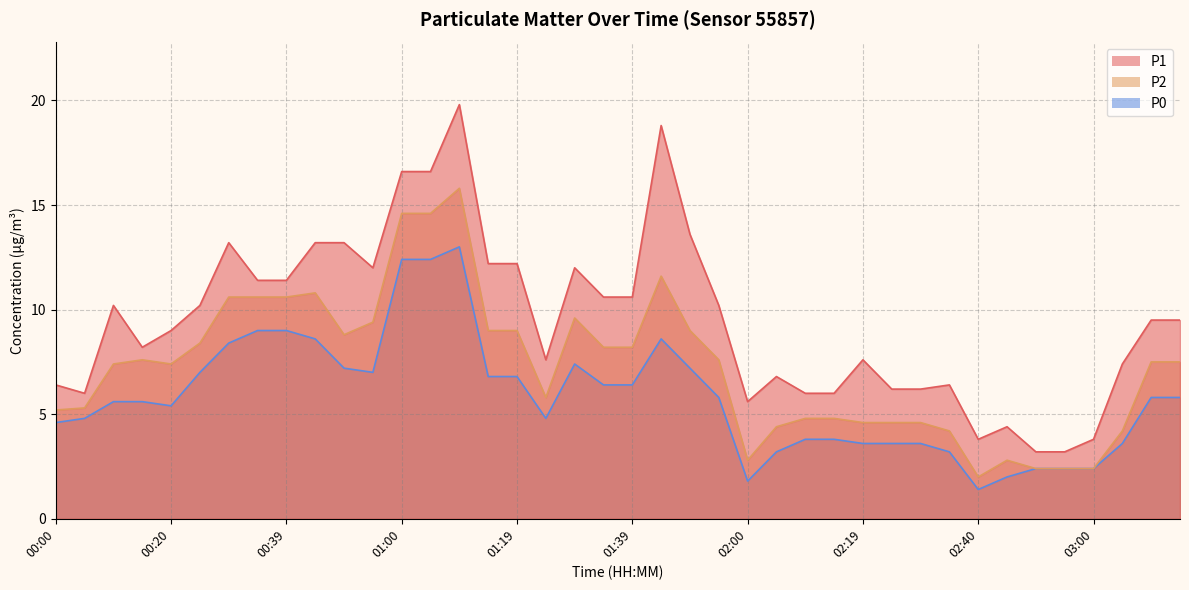

The P0 series shows 3.3 at 00:30. True or false?

False